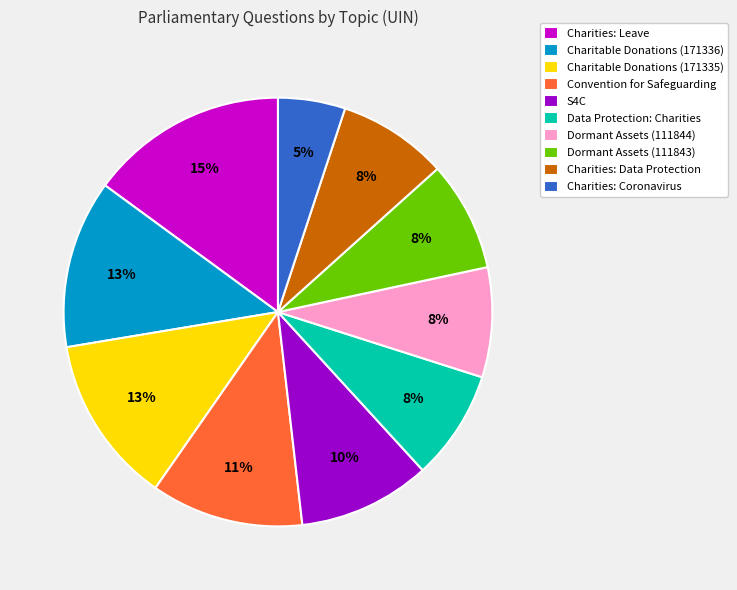

To the nearest percent, what portion does S4C represent?

10%